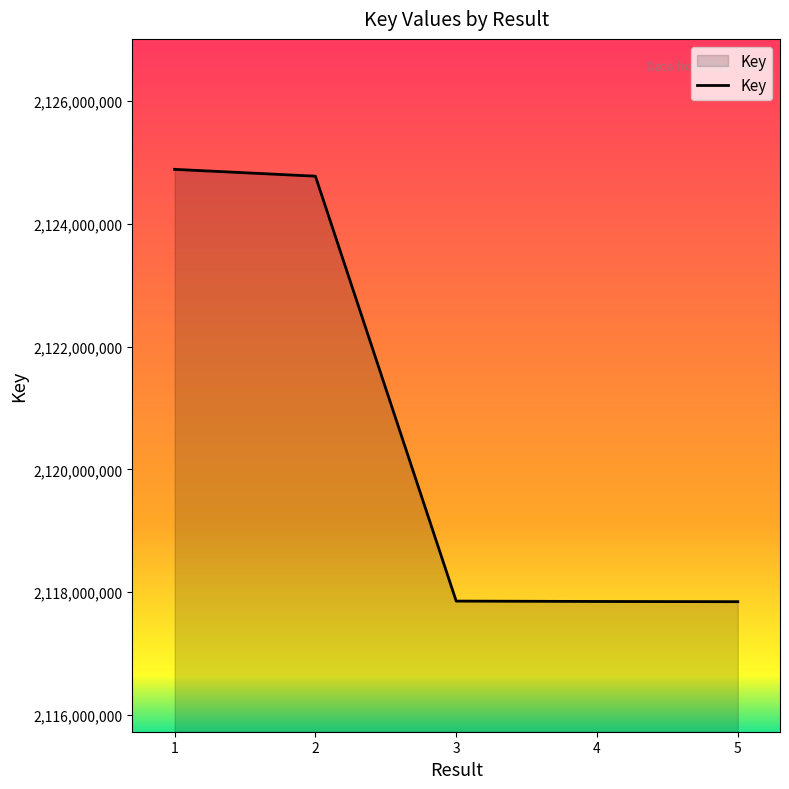

What is the change in value from 1 to 5?

-7041686